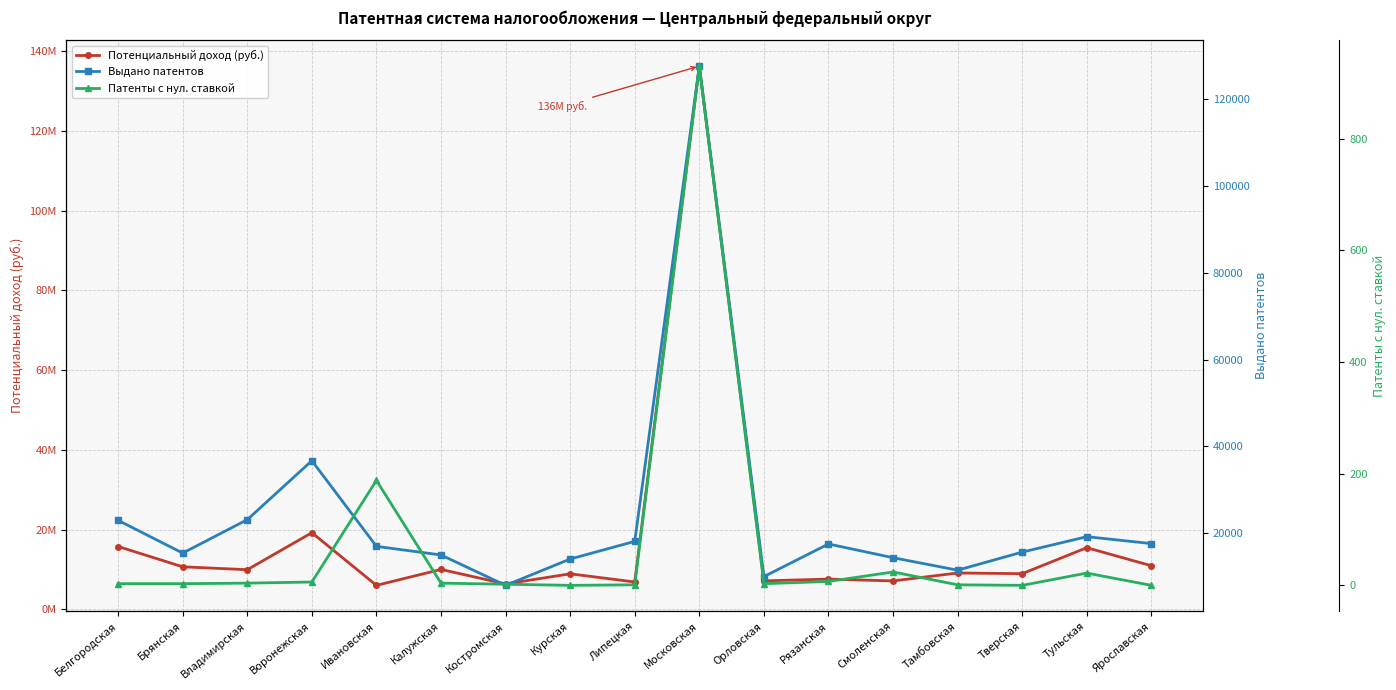

Reading left to right, transcribe all the data shown in this chart.

Потенциальный доход (руб.): 15741088	10647941	9919275	19204680	5994023	9987542	6348960	8890995	6838702	136264508	7119156	7562649	7105936	9095700	8926318	15446962	10914178
Выдано патентов: 22933	15383	23093	36688	16935	14949	7942	14014	18087	127679	9958	17486	14320	11442	15611	19166	17573
Патенты с нул. ставкой: 3	3	4	6	188	4	2	0	1	930	3	7	24	1	0	22	0